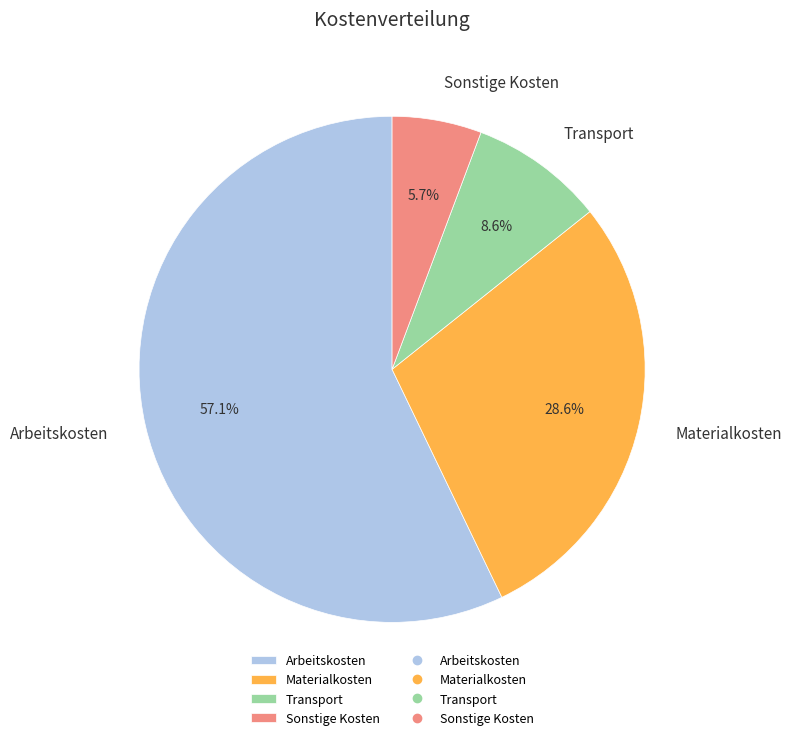

Does Materialkosten represent more than half of the total?

No